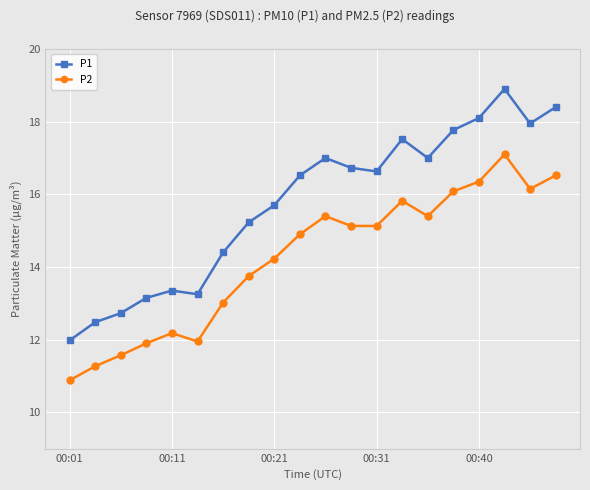

How many values in the P1 series exceed 16?

11